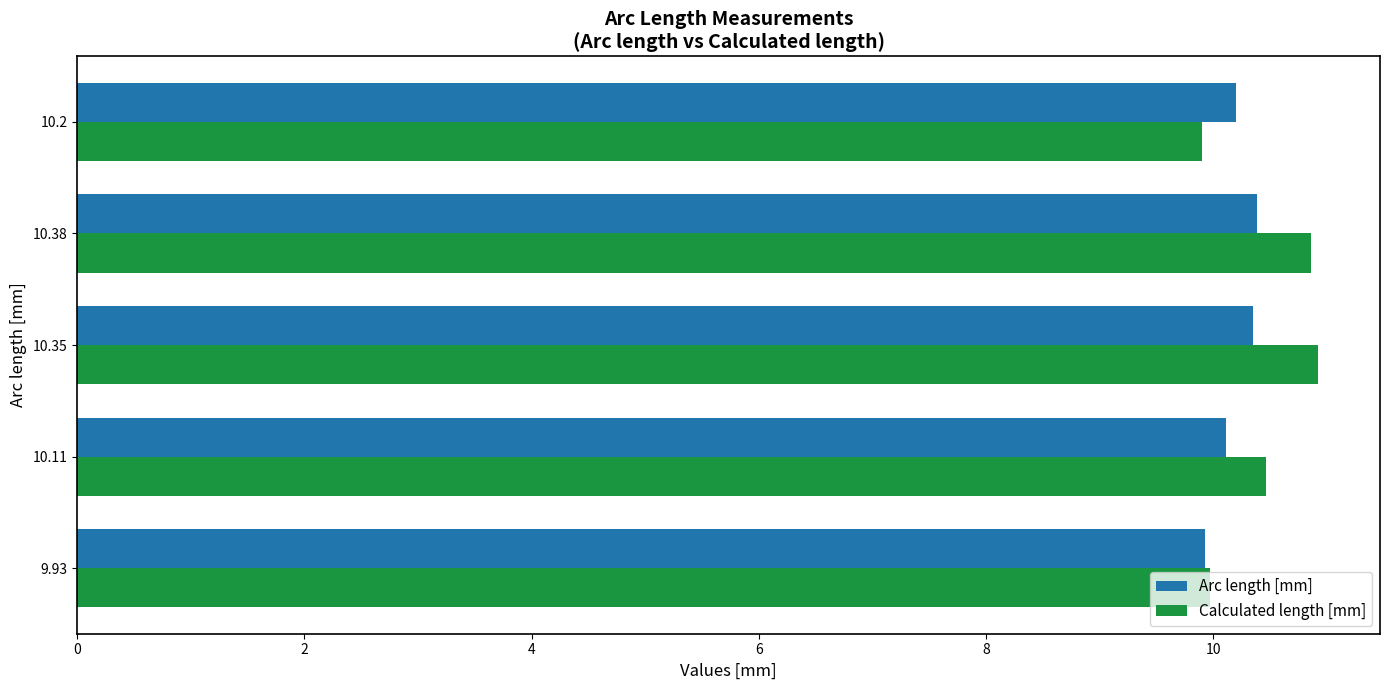

What is the average value of the Calculated length [mm] series?

10.4